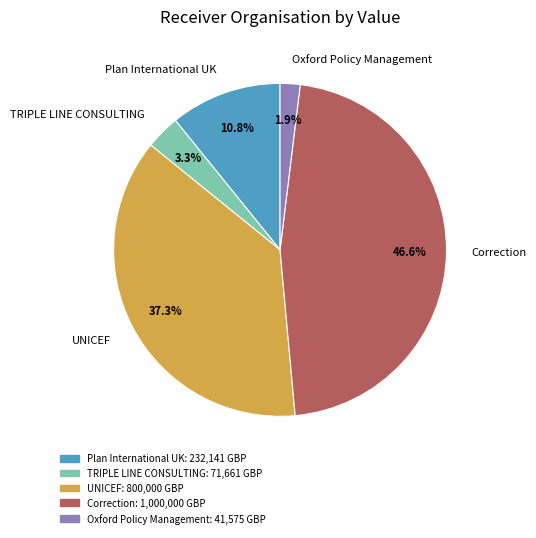

To the nearest percent, what is the difference between the Plan International UK and Oxford Policy Management slice percentages?

9%